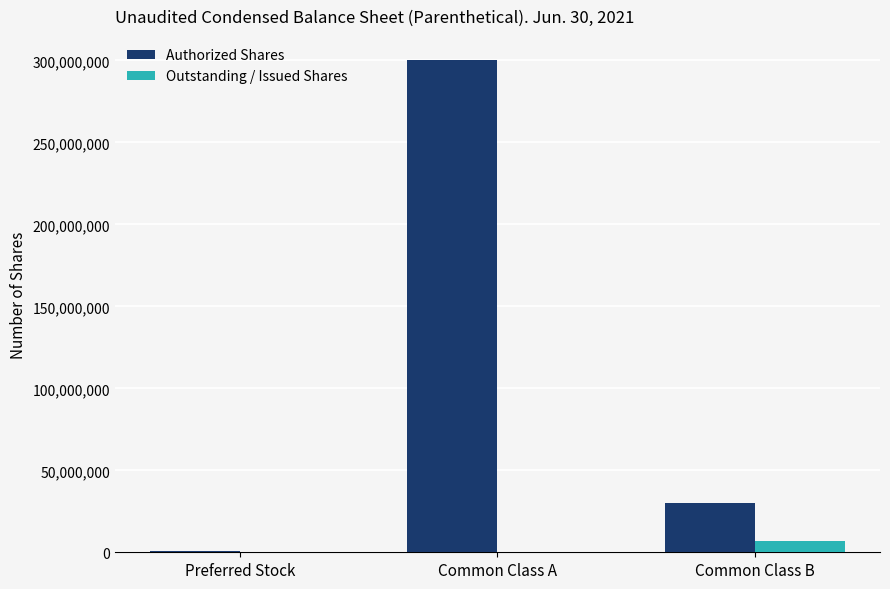

What is the highest value of the Outstanding / Issued Shares series?

6900000